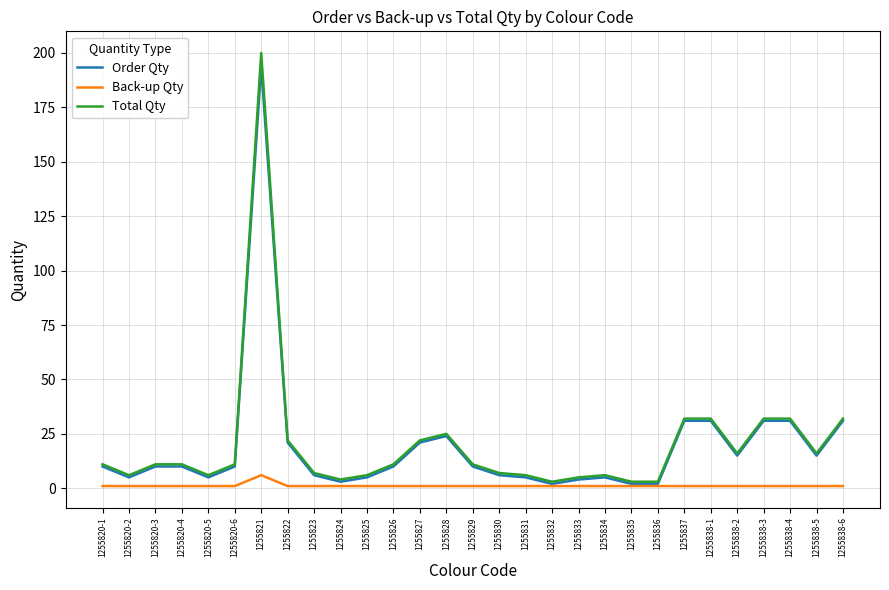

At how many categories does at least one series exceed 120?

1